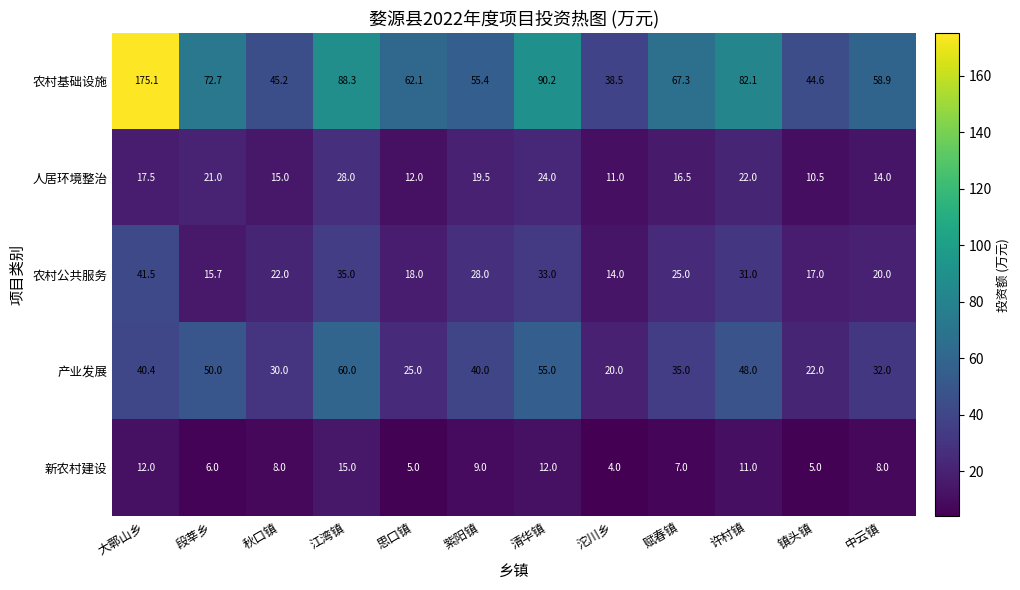

Is it true that 产业发展 equals 30.0 at 秋口镇?

True